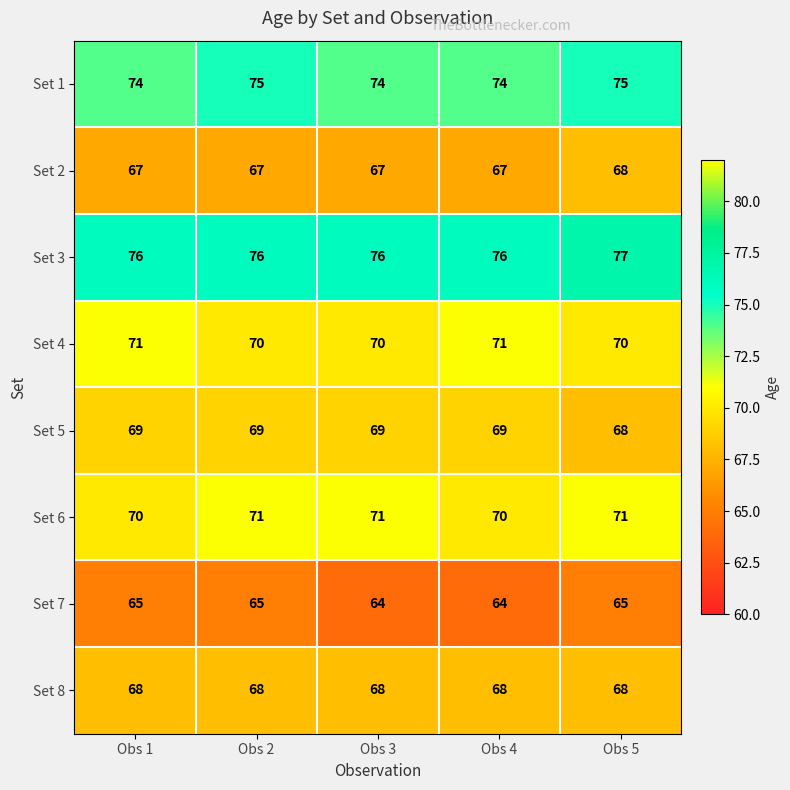

How many categories are shown in the chart?

5